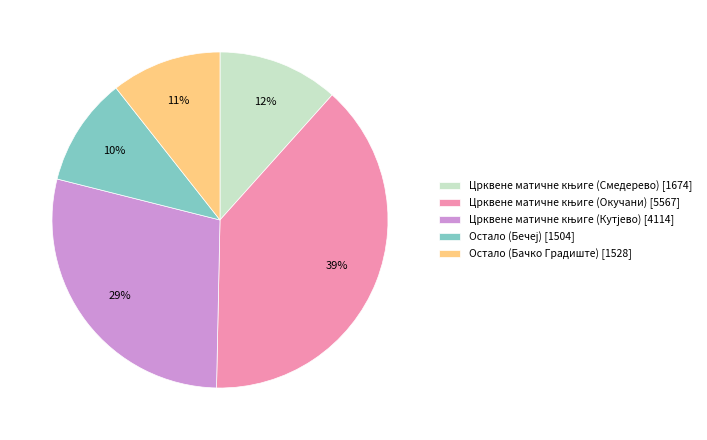

To the nearest percent, what is the average slice percentage?

20%